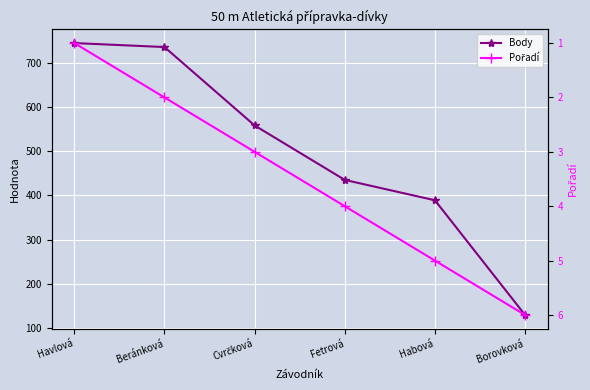

List the series in order of their overall mean, highest first.

Body, Pořadí